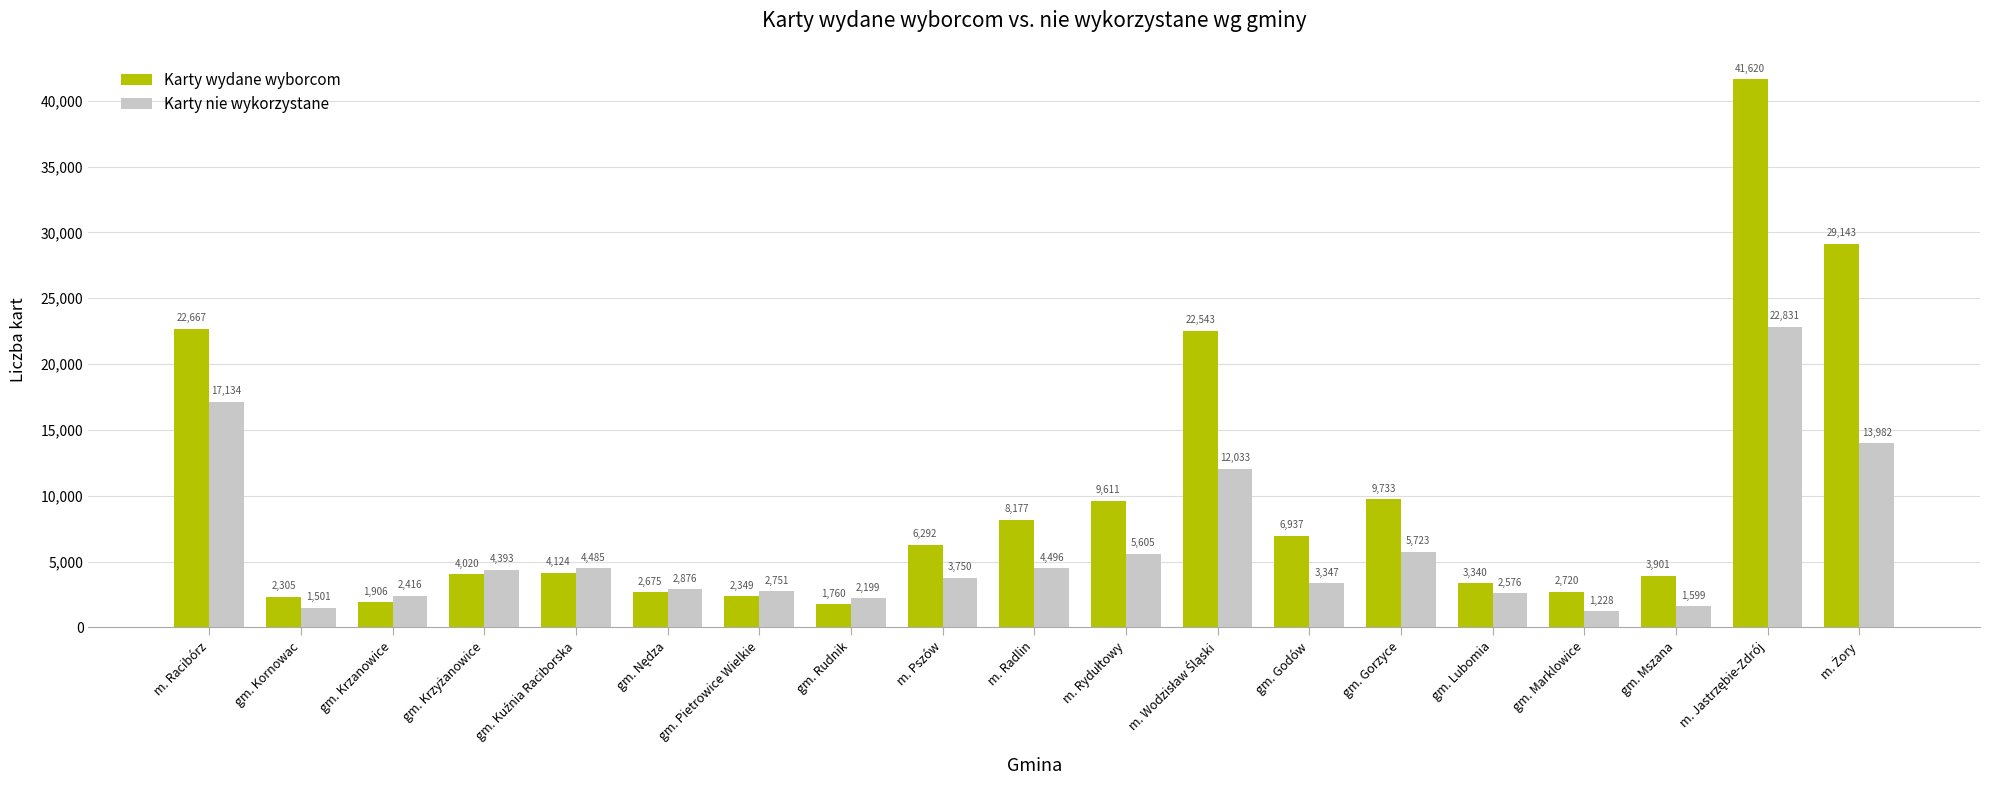

Which series has the widest spread of values?

Karty wydane wyborcom